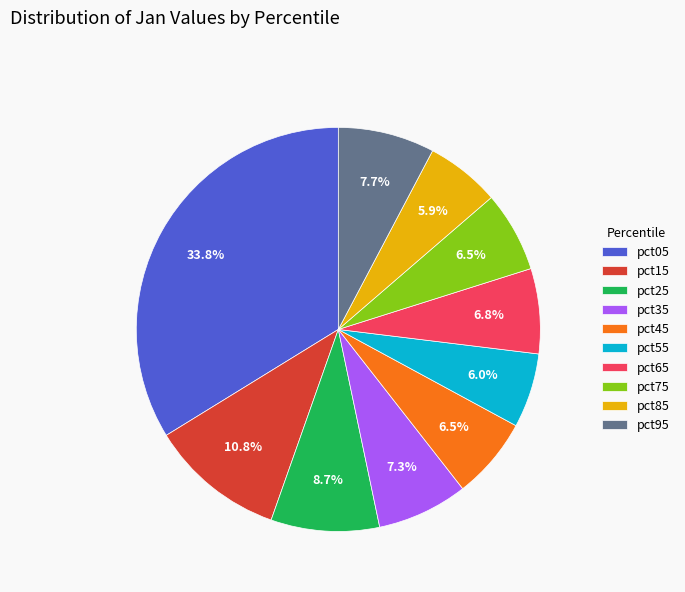

True or false: pct45 accounts for 1% of the total.

False